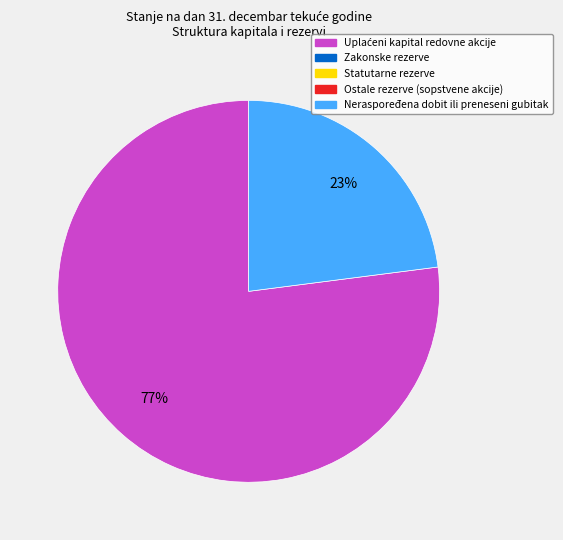

Count the number of slices in the pie.

2